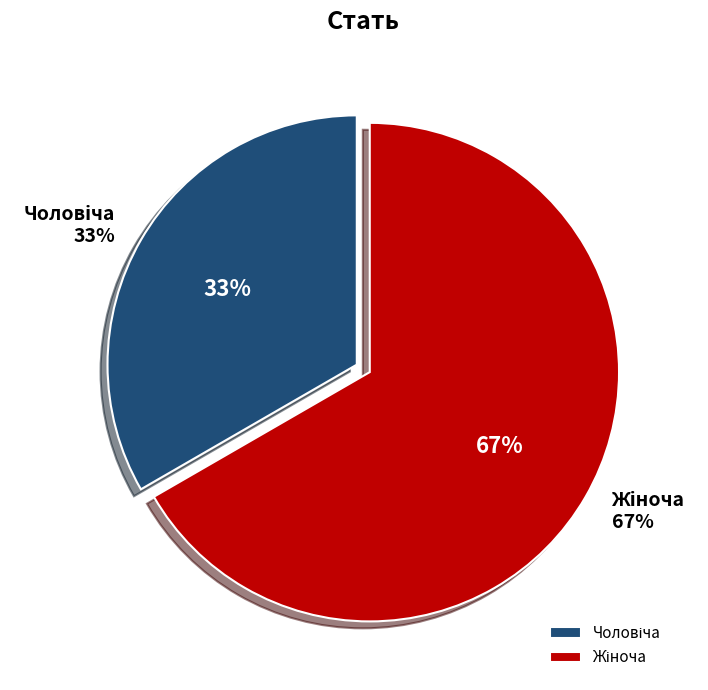

The Чоловіча slice represents 22% of the pie. True or false?

False